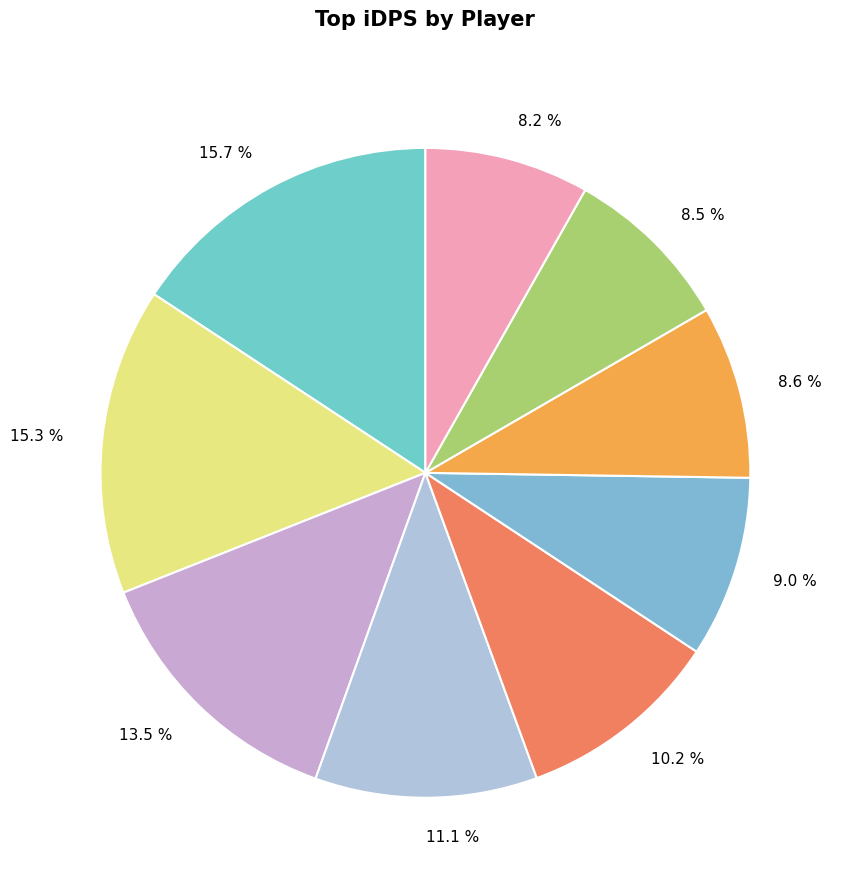

Combined, do 8.2 % and 15.3 % account for over 50%?

No